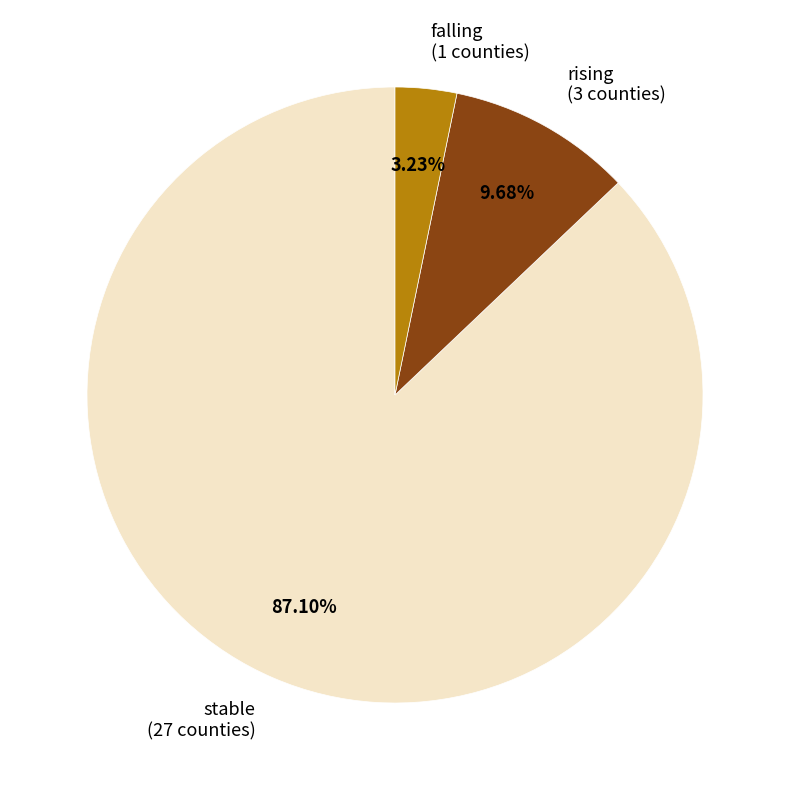

Which has a higher value, falling or stable?

stable